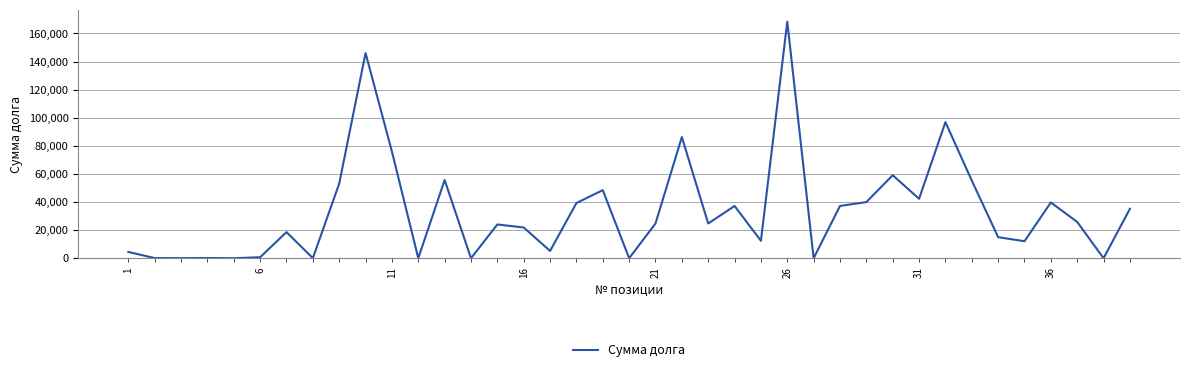

What is the minimum value shown in the chart?

3.2